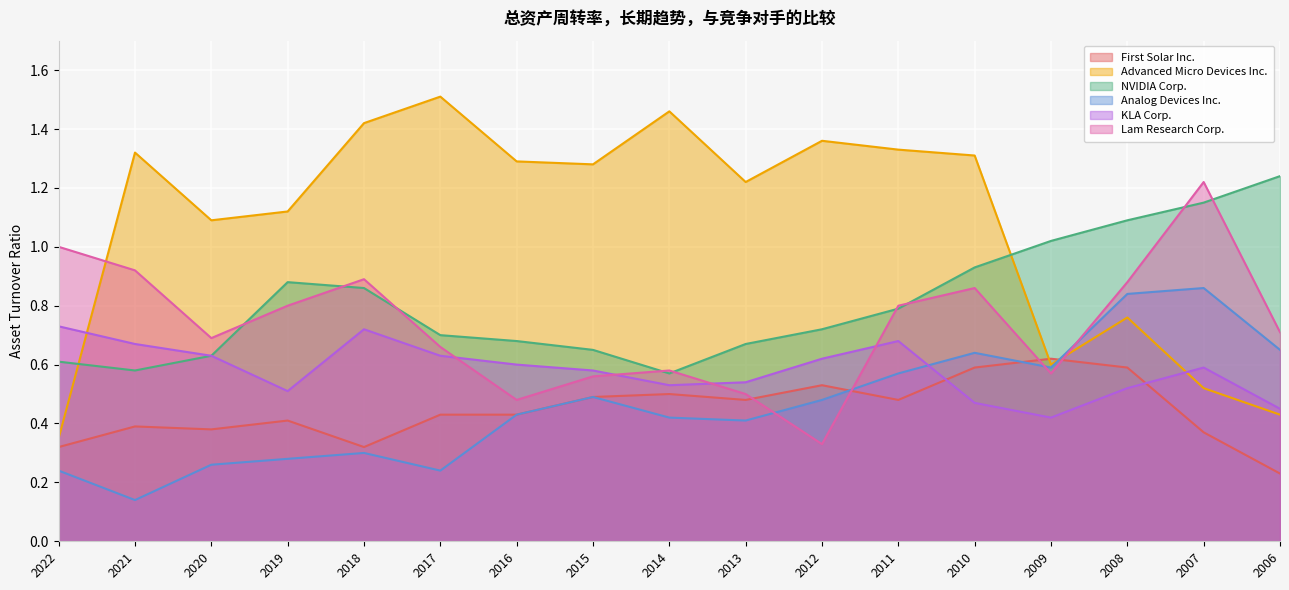

How many intersections are there between Lam Research Corp. and NVIDIA Corp.?

9